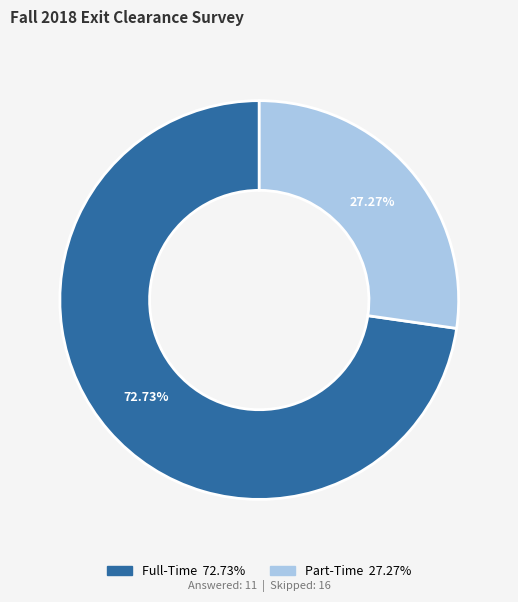

To the nearest percent, what is the difference between the largest and smallest slice percentages?

45%